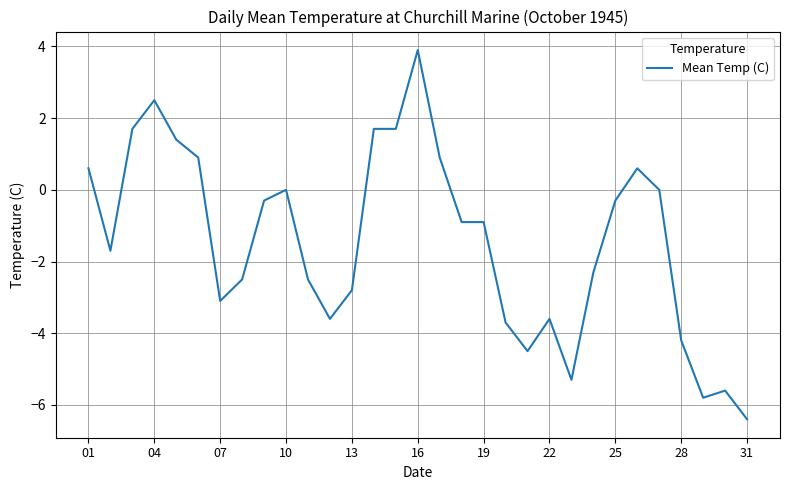

Reading left to right, transcribe all the data shown in this chart.

0.6	-1.7	1.7	2.5	1.4	0.9	-3.1	-2.5	-0.3	0.0	-2.5	-3.6	-2.8	1.7	1.7	3.9	0.9	-0.9	-0.9	-3.7	-4.5	-3.6	-5.3	-2.3	-0.3	0.6	0.0	-4.2	-5.8	-5.6	-6.4